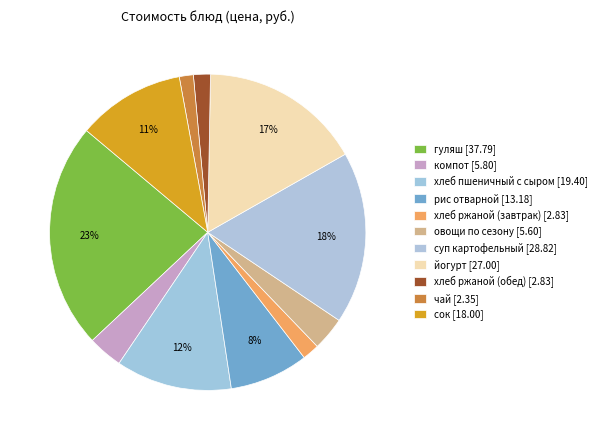

Is йогурт the majority of the pie?

No